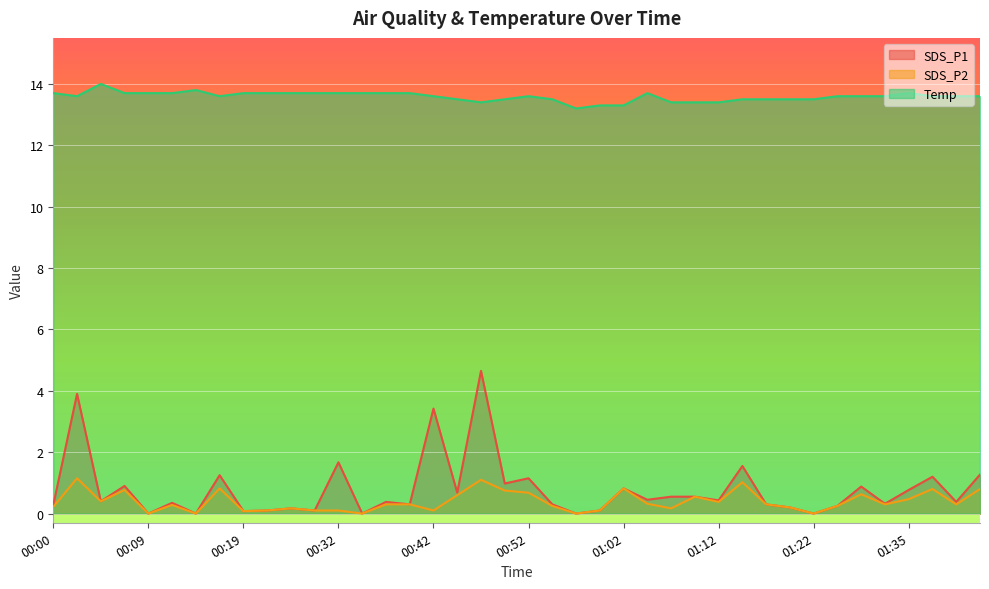

True or false: SDS_P1 and SDS_P2 cross at least once.

False